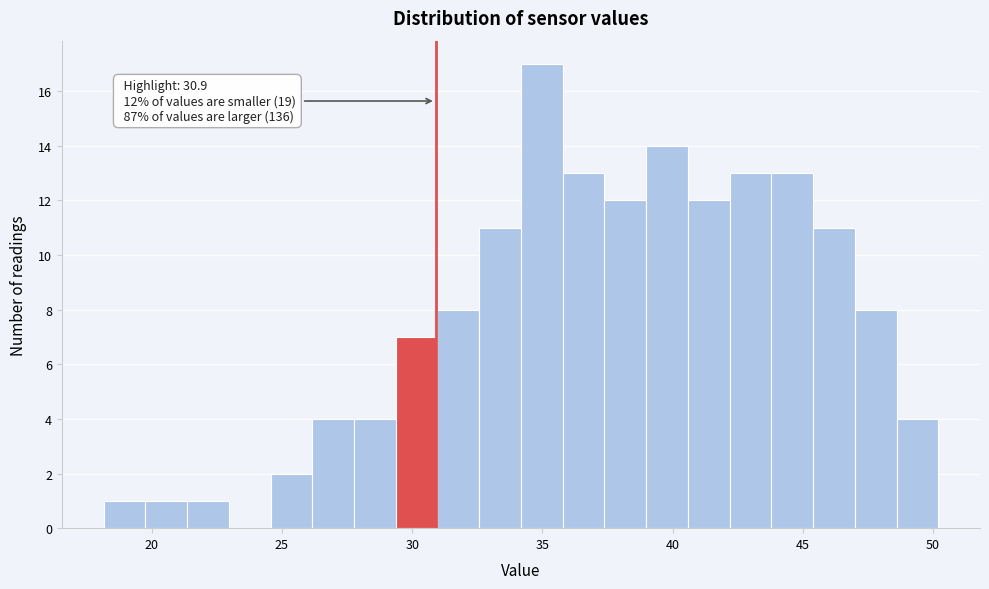

Around what value on the x-axis is the tallest bar? Give the approximate position of its centre, as read against the axis.

35.0